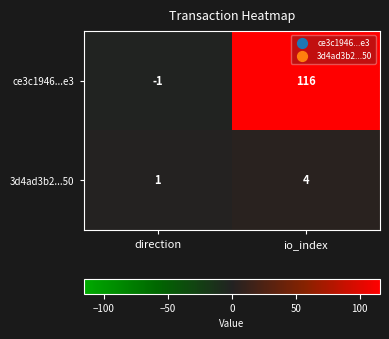

Which category has the highest value across all series?

io_index